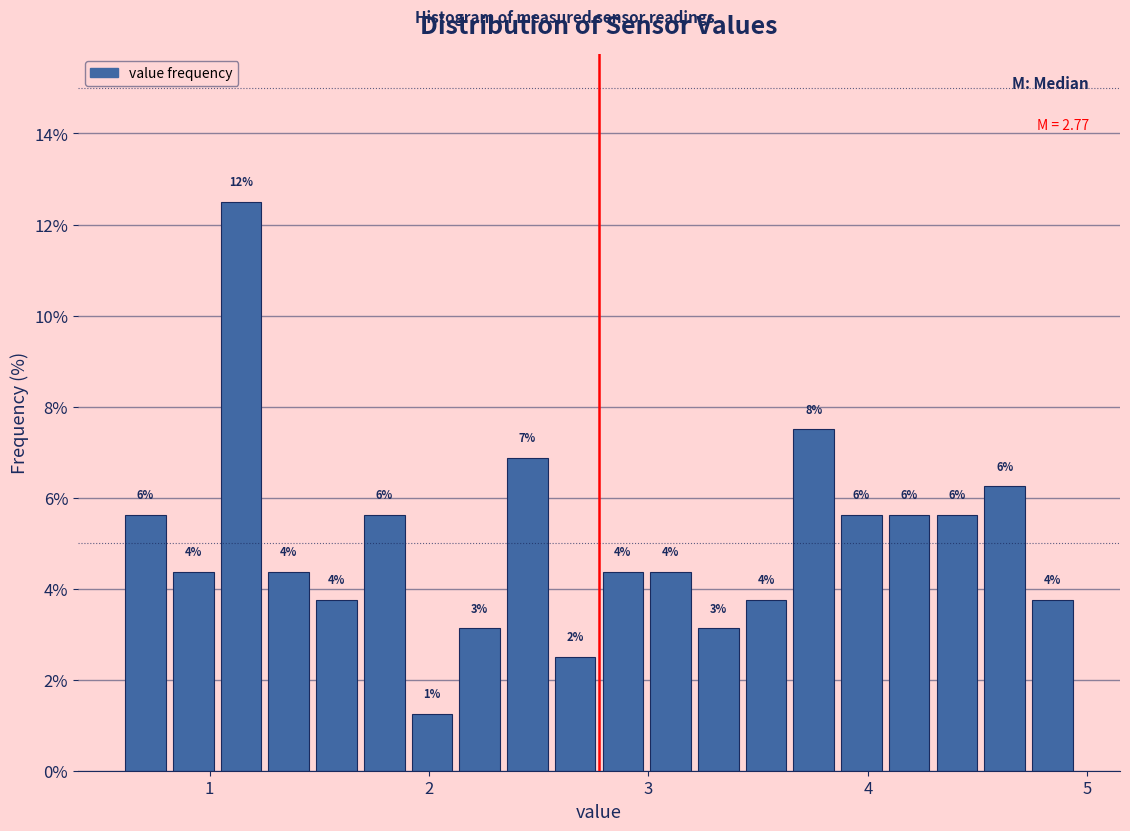

Around what value on the x-axis is the tallest bar? Give the approximate position of its centre, as read against the axis.

1.1